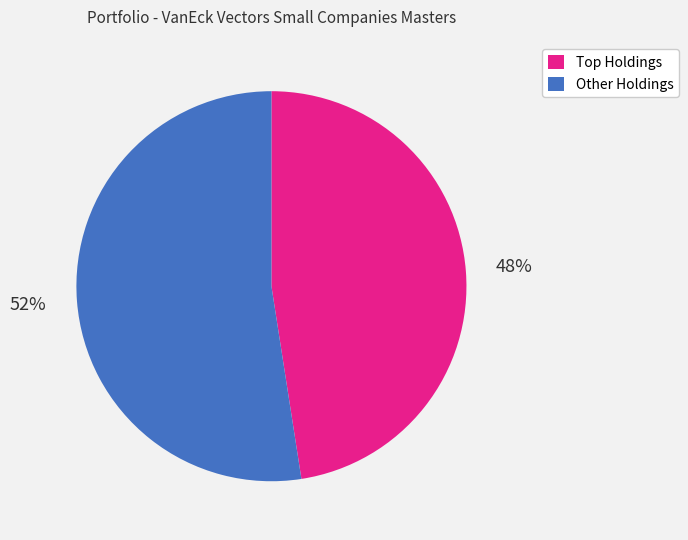

What is the majority slice?

Other Holdings